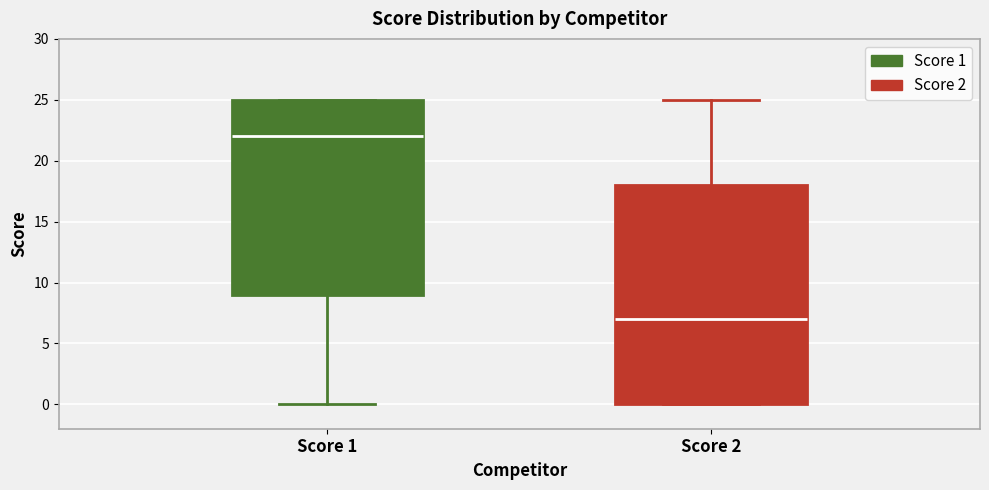

Reading left to right, read every box against the y-axis: the position of its median line, the range the box covers, and the ends of its whiskers. The values are not printed on the chart, so give them approximately, as read against the axis.

Score 1: median 22, box 9 to 25, whiskers 0 to 25
Score 2: median 7, box 0 to 18, whiskers 0 to 25